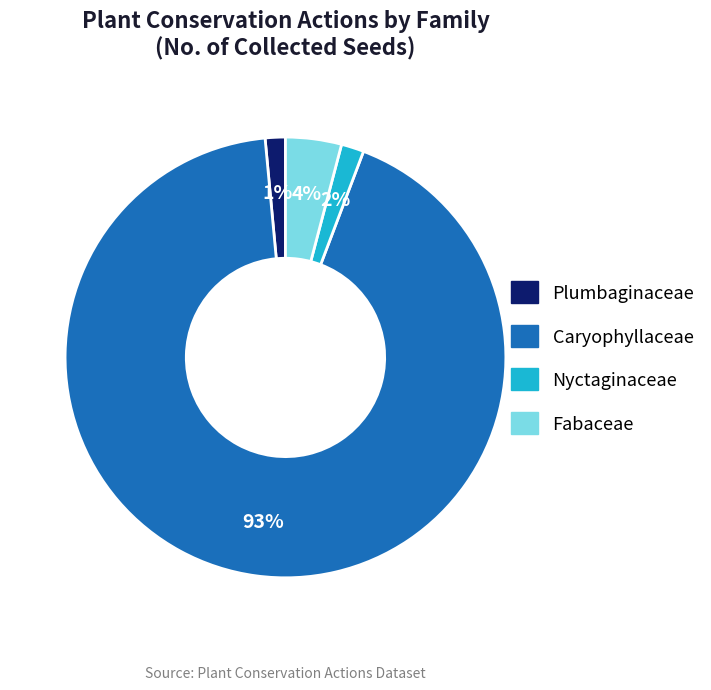

Combined, do Plumbaginaceae and Caryophyllaceae account for over 50%?

Yes